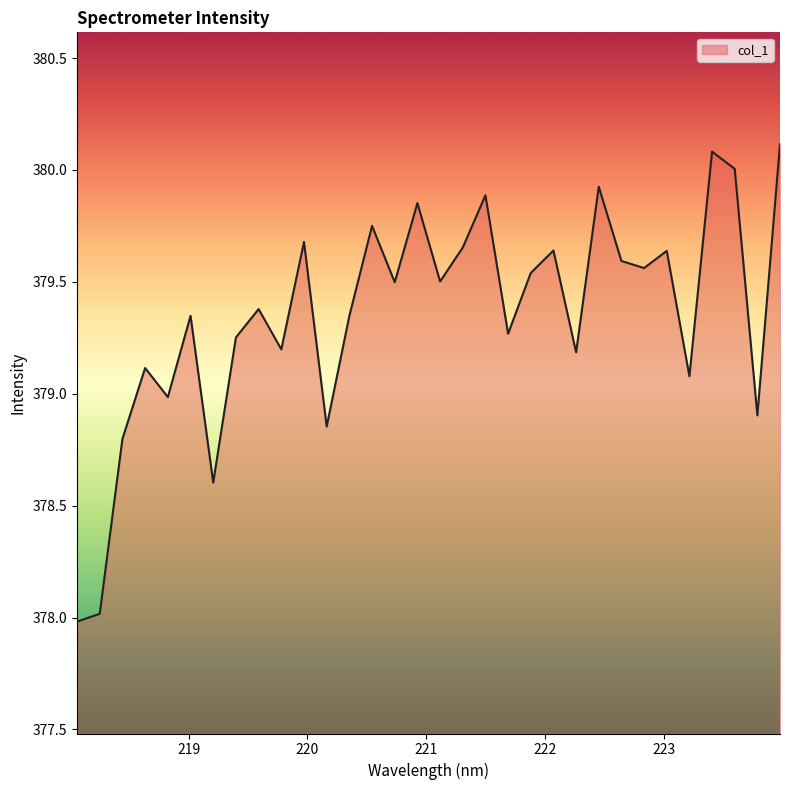

What is the smallest value displayed?

378.0